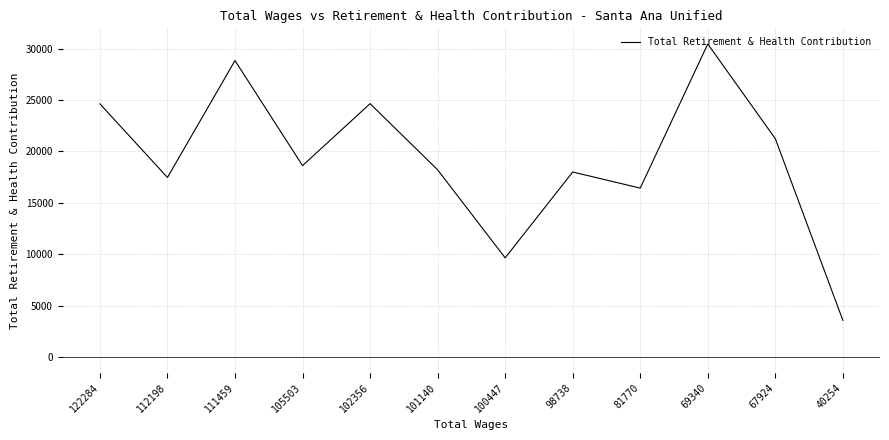

What is the approximate value at 111459?

28831